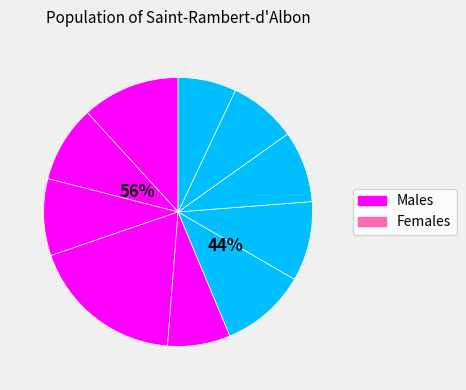

The Bubblegum slice represents 7% of the pie. True or false?

True